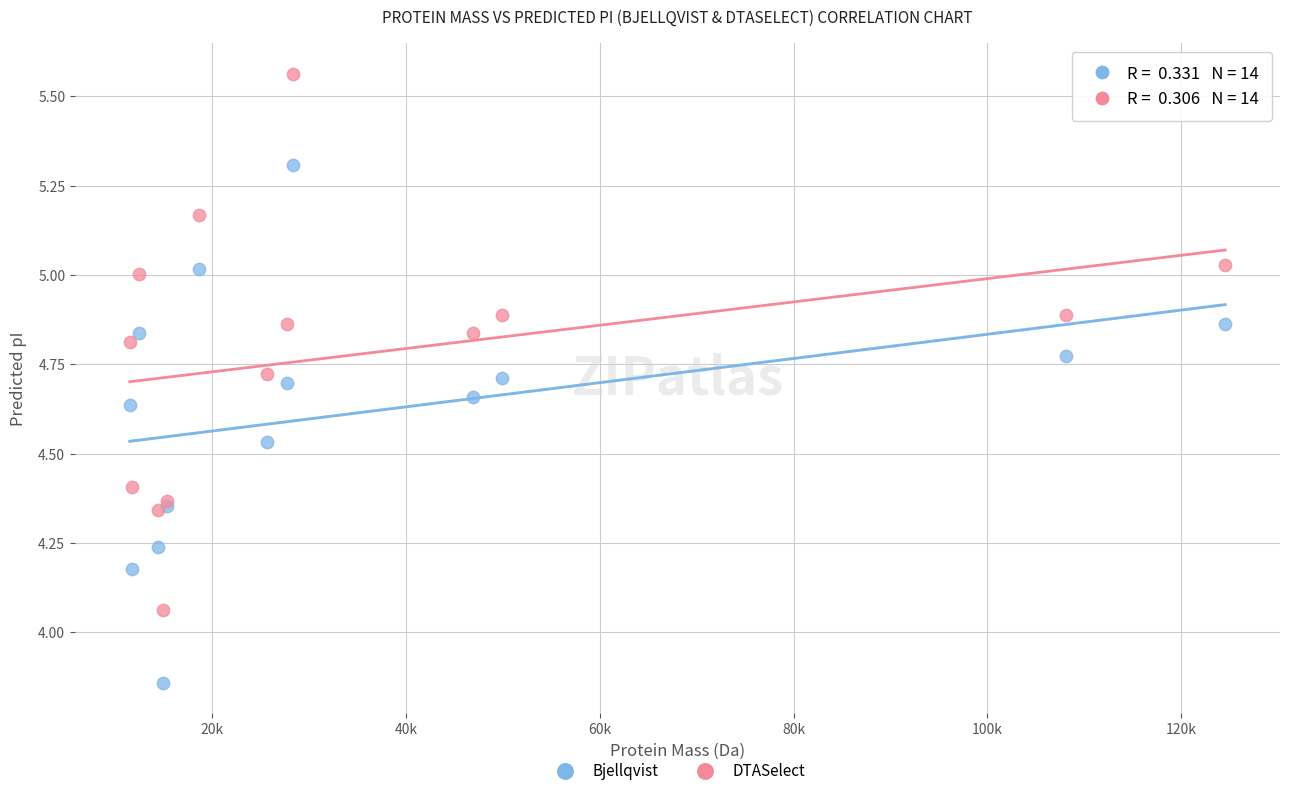

Which series has the widest spread of Y values?

DTASelect